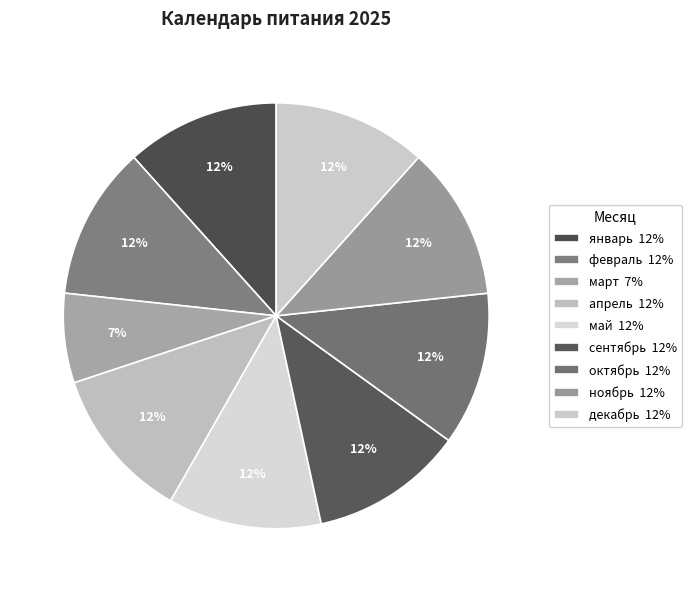

The май slice represents 12% of the pie. True or false?

True